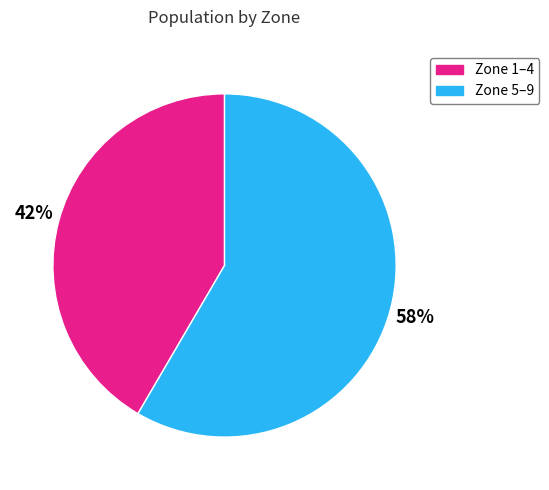

Is there any slice that represents more than half of the pie?

Yes